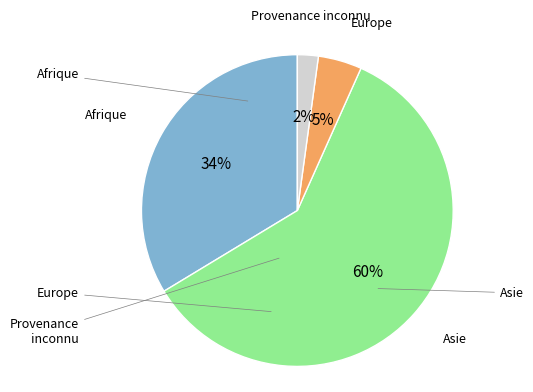

Does any single category account for the majority?

Yes